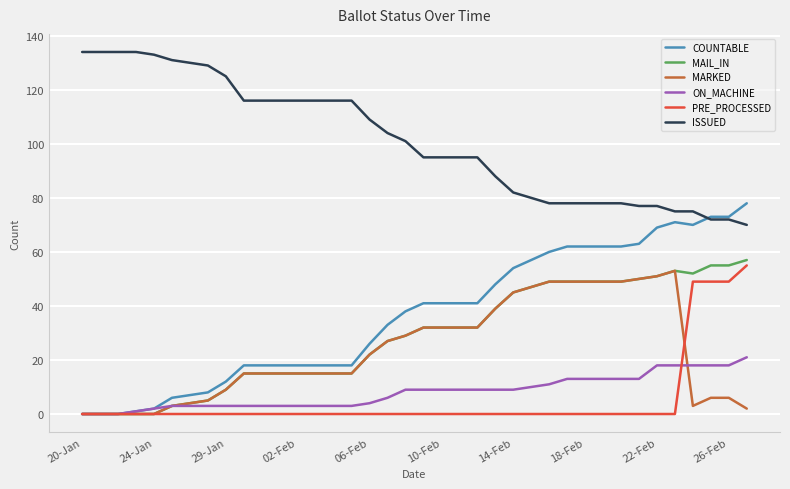

How many distinct data groups are displayed?

6